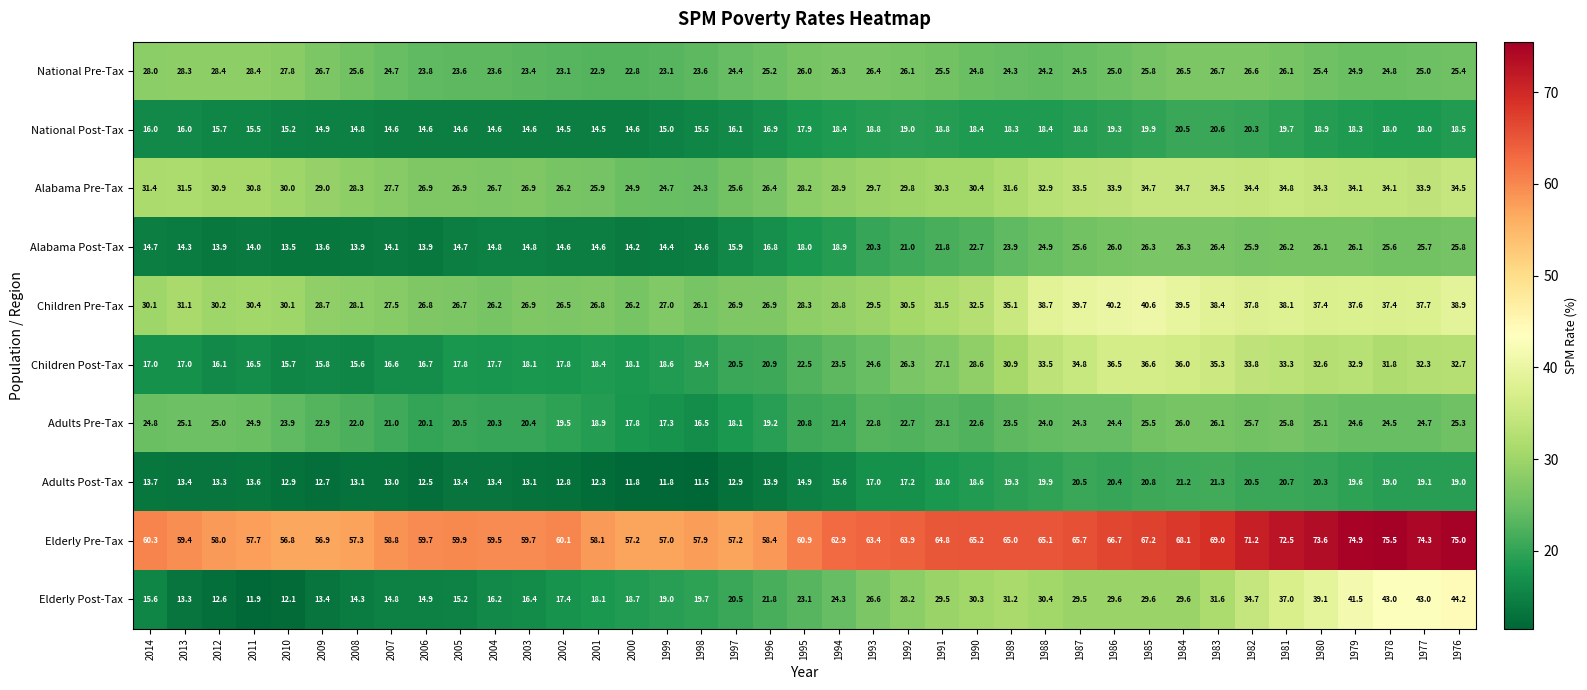

Rank the series at 1986 from lowest to highest value.

National Post-Tax, Adults Post-Tax, Adults Pre-Tax, National Pre-Tax, Alabama Post-Tax, Elderly Post-Tax, Alabama Pre-Tax, Children Post-Tax, Children Pre-Tax, Elderly Pre-Tax